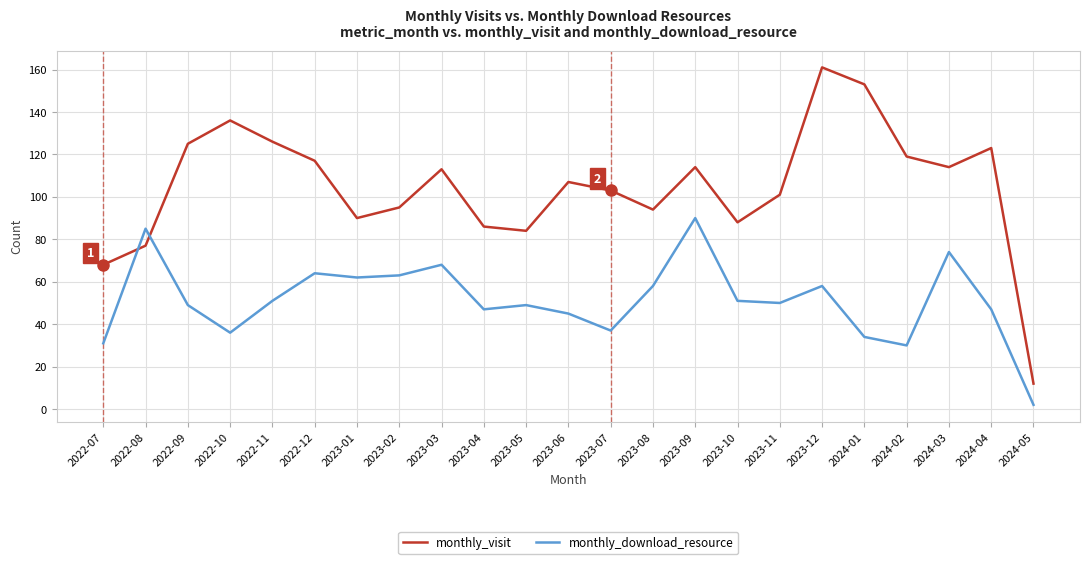

At which category does monthly_visit reach its first local peak?

2022-10